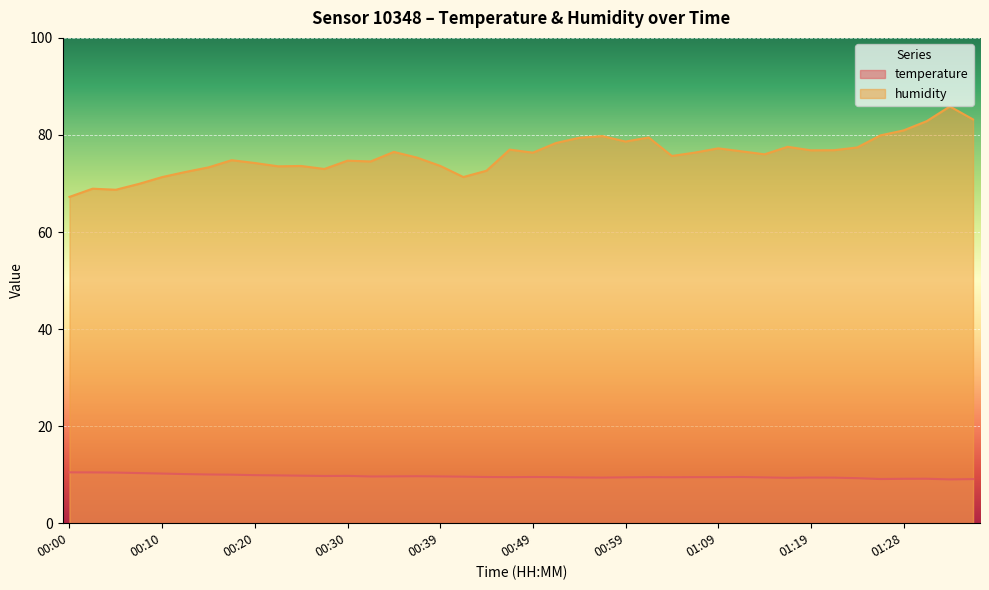

Between 01:06 and 00:25, which is larger?

00:25